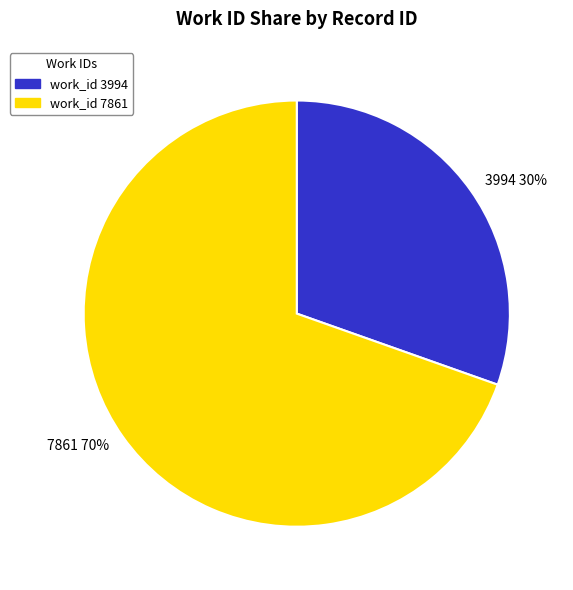

What is the ratio of the value at 3994 to the value at 7861?

0.4